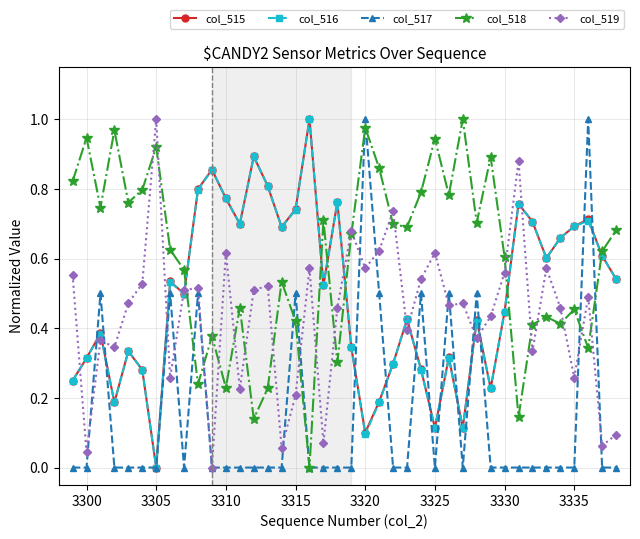

In col_516, how many points are lower than both neighbors (excluding endpoints)?

11